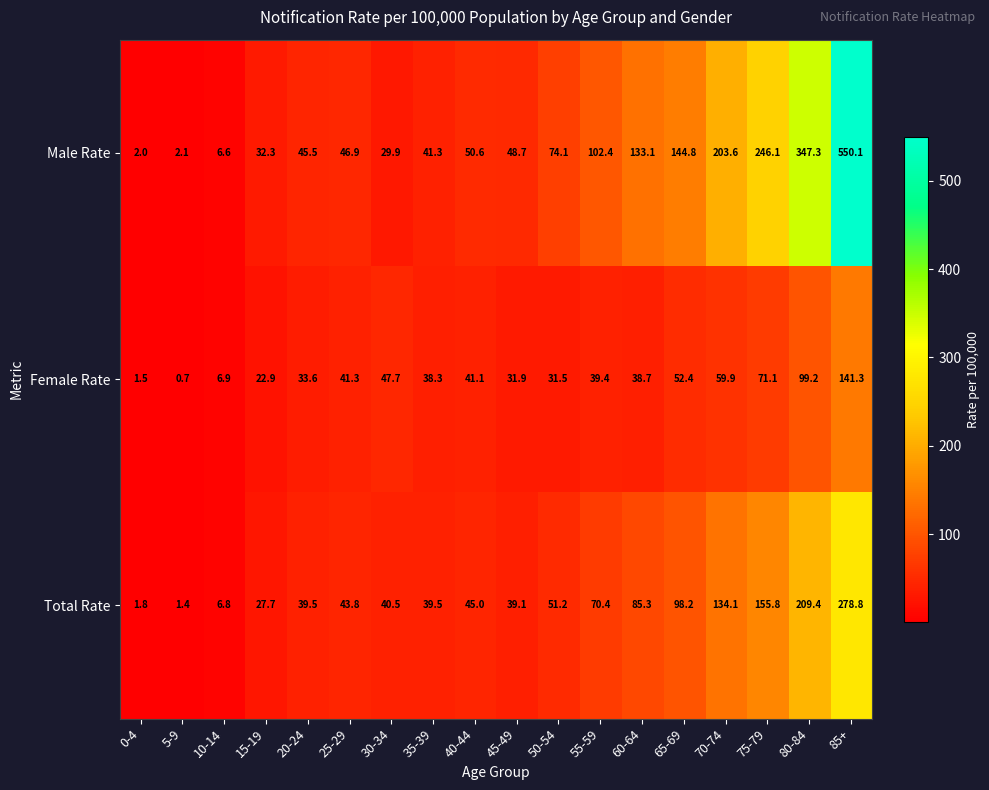

What is the difference between the maximum and minimum values in the Male Rate series?

548.1